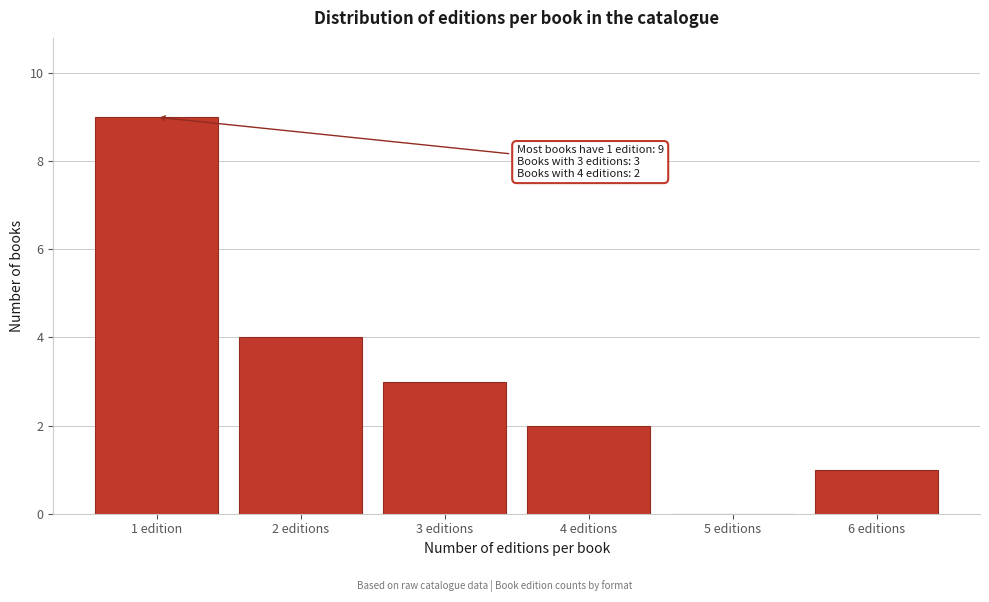

Reading right to left, list all the values displayed in this chart.

6 editions=1	5 editions=0	4 editions=2	3 editions=3	2 editions=4	1 edition=9